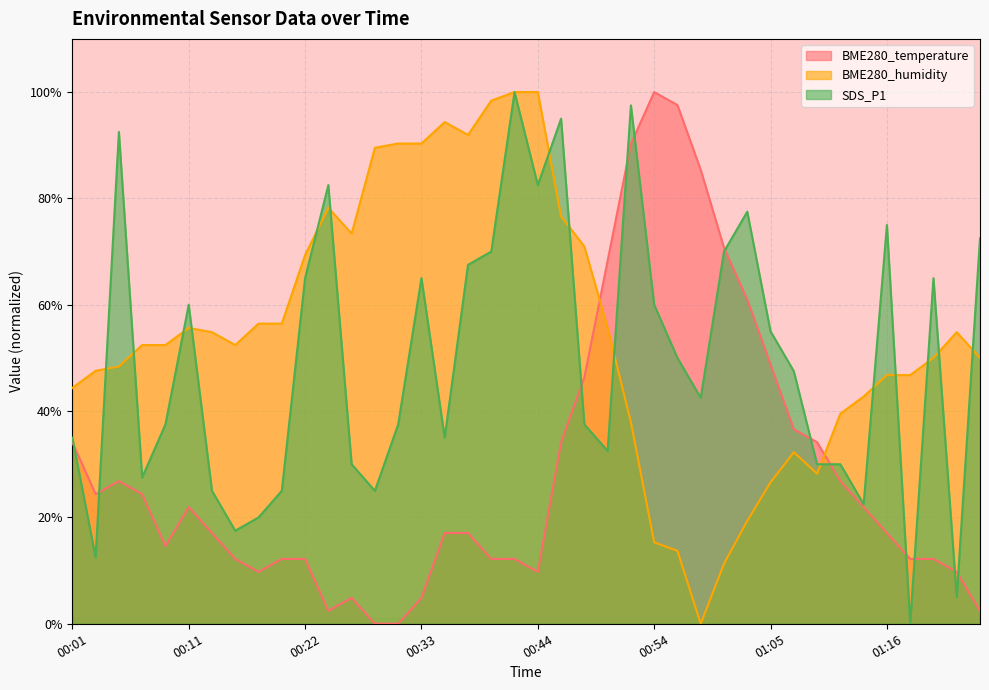

Where is BME280_humidity nearest to the value 50?

01:20